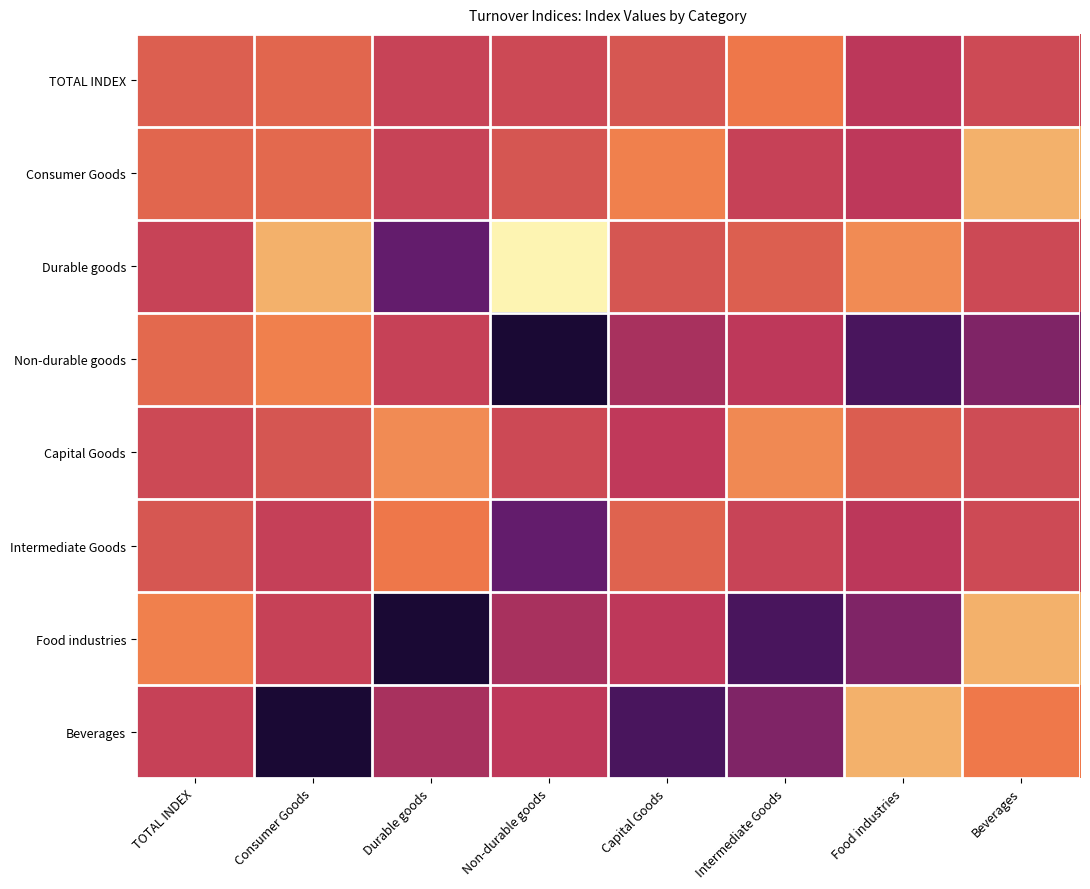

Reading right to left, extract all data points from this chart.

TOTAL INDEX: Beverages=132.9	Food industries=122.7	Intermediate Goods=154.6	Capital Goods=139.0	Non-durable goods=132.2	Durable goods=129.0	Consumer Goods=146.5	TOTAL INDEX=142.8
Consumer Goods: Beverages=178.2	Food industries=123.4	Intermediate Goods=128.6	Capital Goods=158.4	Non-durable goods=138.7	Durable goods=129.0	Consumer Goods=147.6	TOTAL INDEX=146.5
Durable goods: Beverages=132.3	Food industries=162.9	Intermediate Goods=143.0	Capital Goods=138.2	Non-durable goods=213.7	Durable goods=94.9	Consumer Goods=178.3	TOTAL INDEX=129.0
Non-durable goods: Beverages=103.6	Food industries=84.7	Intermediate Goods=123.4	Capital Goods=116.3	Non-durable goods=65.7	Durable goods=128.6	Consumer Goods=158.4	TOTAL INDEX=147.6
Capital Goods: Beverages=133.2	Food industries=142.4	Intermediate Goods=162.2	Capital Goods=124.0	Non-durable goods=132.3	Durable goods=162.9	Consumer Goods=138.7	TOTAL INDEX=132.2
Intermediate Goods: Beverages=132.9	Food industries=122.7	Intermediate Goods=129.7	Capital Goods=144.7	Non-durable goods=94.7	Durable goods=154.6	Consumer Goods=127.6	TOTAL INDEX=139.0
Food industries: Beverages=178.2	Food industries=103.6	Intermediate Goods=84.7	Capital Goods=123.4	Non-durable goods=116.3	Durable goods=65.7	Consumer Goods=128.6	TOTAL INDEX=158.4
Beverages: Beverages=155.5	Food industries=178.2	Intermediate Goods=103.6	Capital Goods=84.7	Non-durable goods=123.4	Durable goods=116.3	Consumer Goods=65.7	TOTAL INDEX=128.6